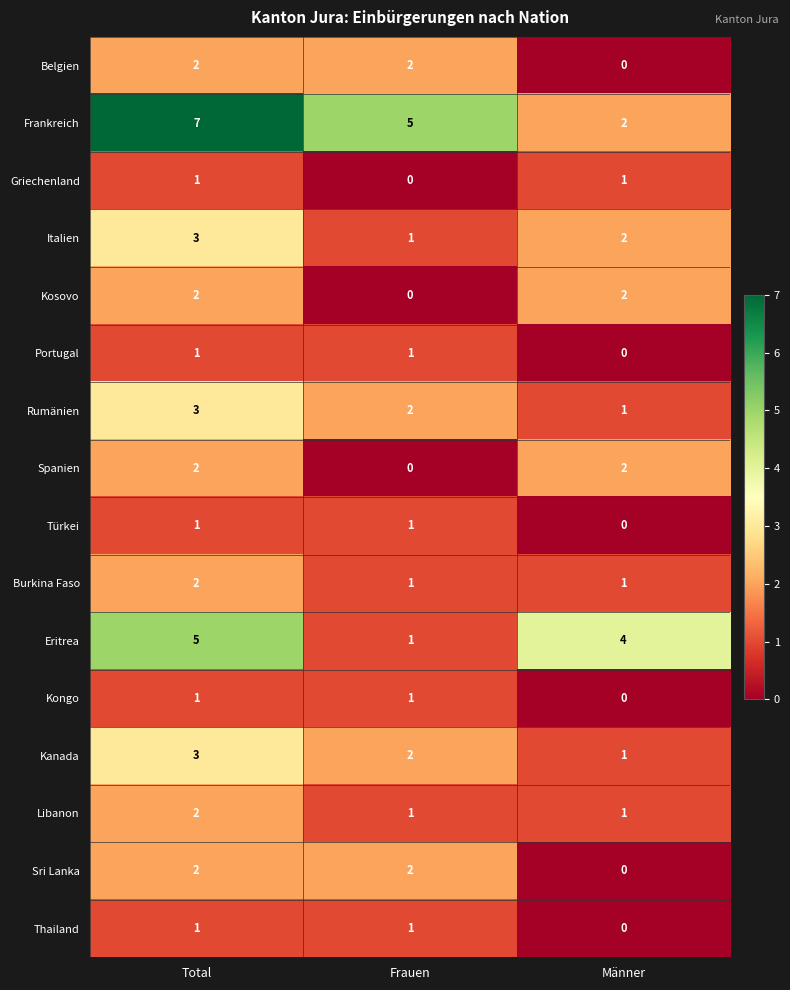

How many data points does each series have?

3